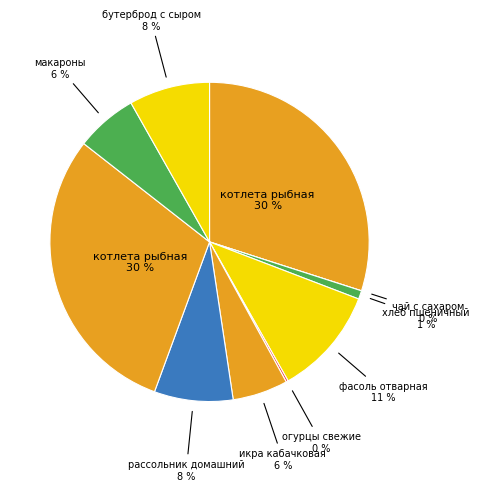

Does any single category account for the majority?

No